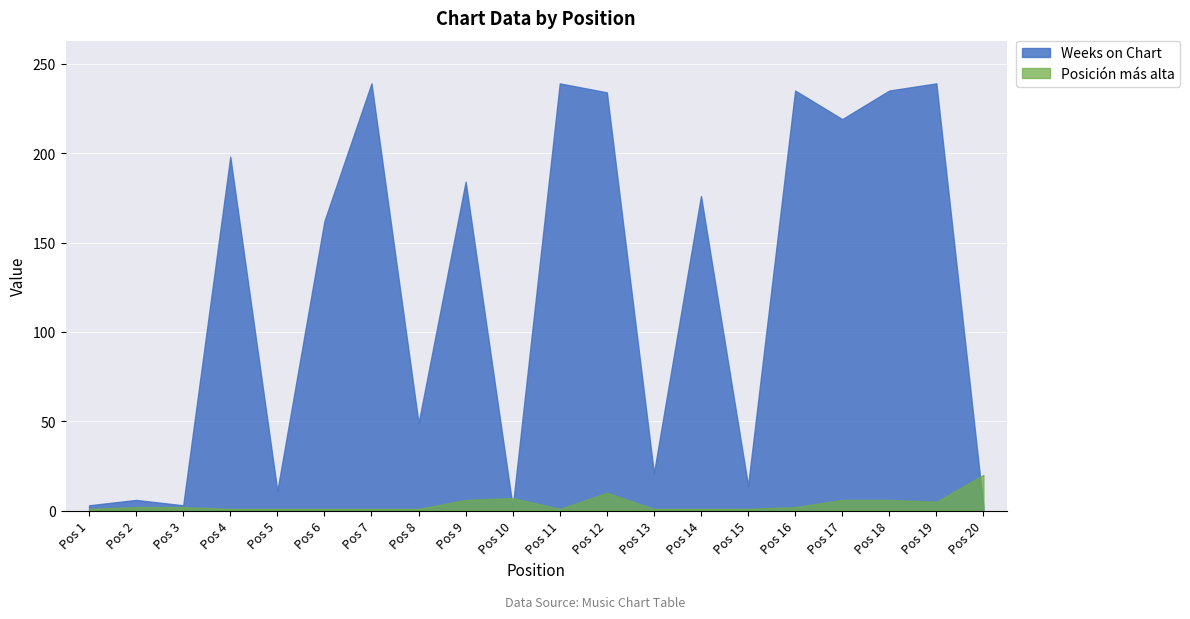

Reading right to left, transcribe all the data shown in this chart.

Weeks on Chart: 2	239	235	219	235	14	176	21	234	239	2	184	49	239	162	11	198	3	6	3
Posición más alta: 20	5	6	6	2	1	1	1	10	1	7	6	1	1	1	1	1	2	2	1